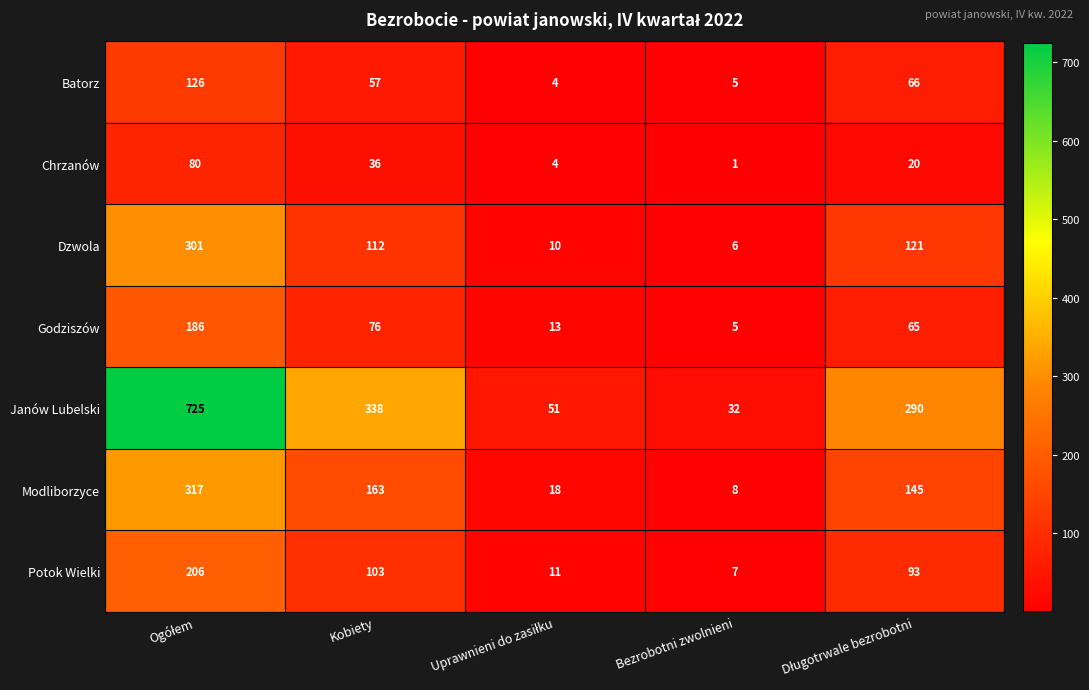

Which category has the lowest value across all series?

Bezrobotni zwolnieni